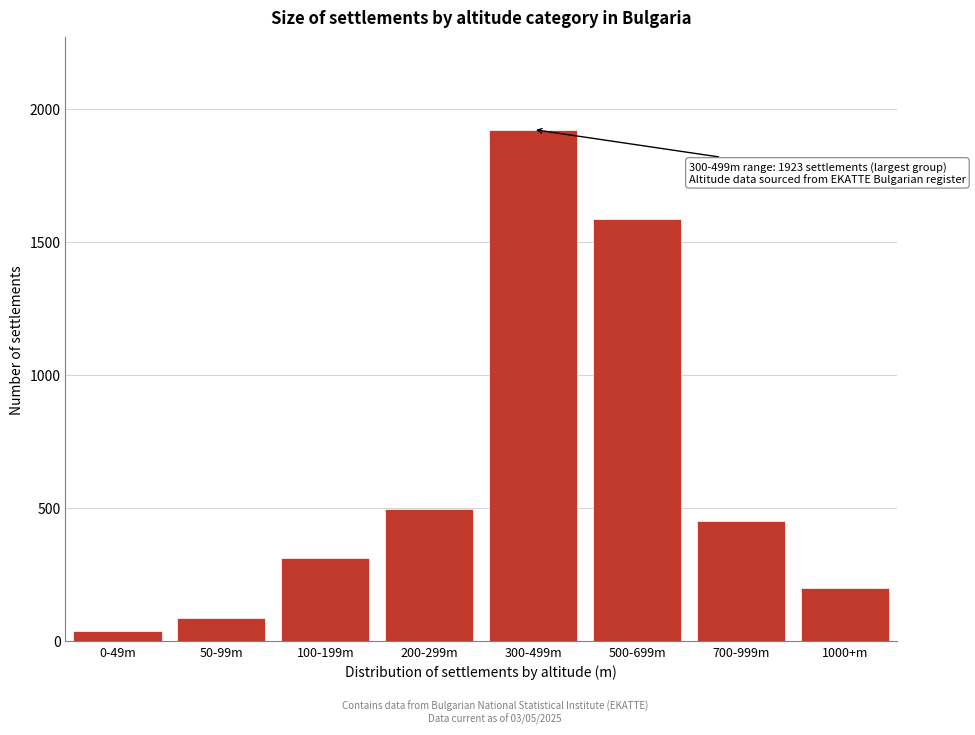

Reading left to right, list all the values displayed in this chart.

0-49m=37	50-99m=89	100-199m=312	200-299m=498	300-499m=1923	500-699m=1587	700-999m=452	1000+m=199